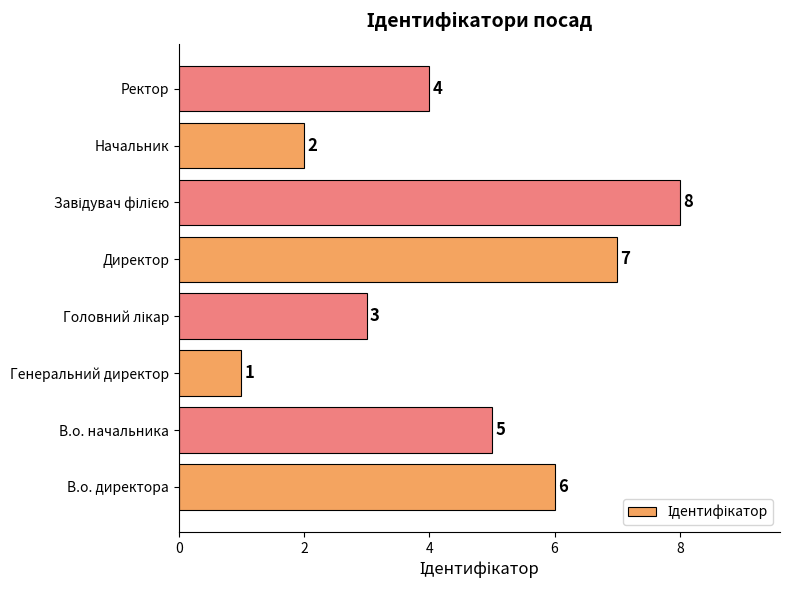

Are the bars horizontal?

Yes